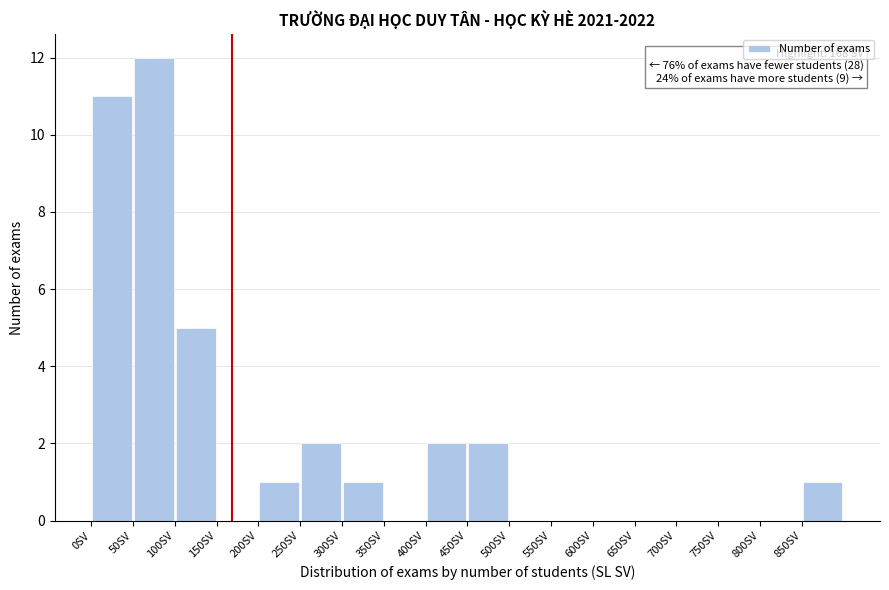

Which range on the x-axis has the tallest bar?

50 to 100